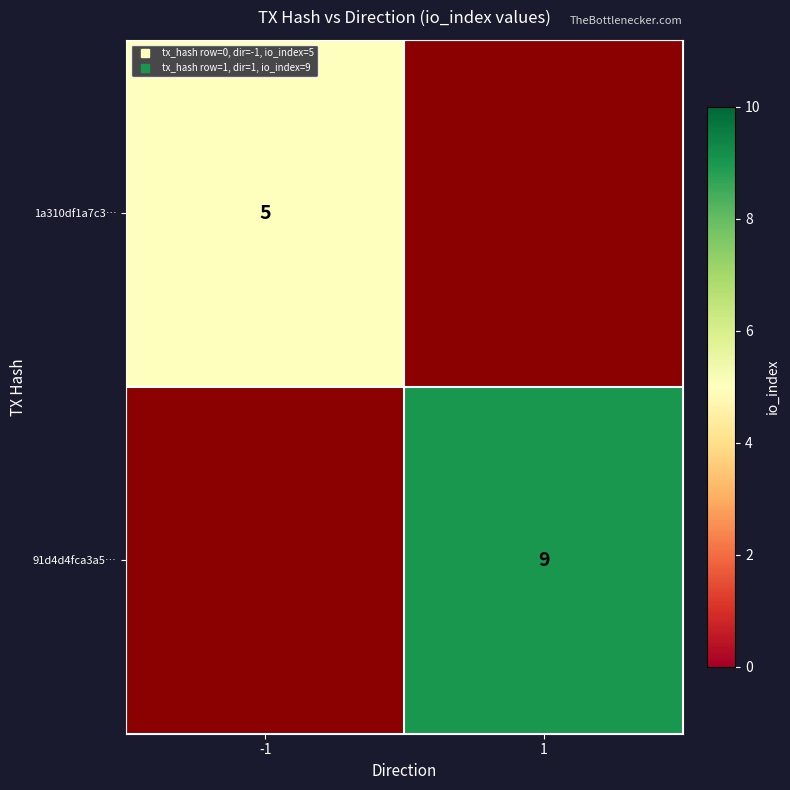

At which label is 1a310df1a7c3… closest to 5?

-1